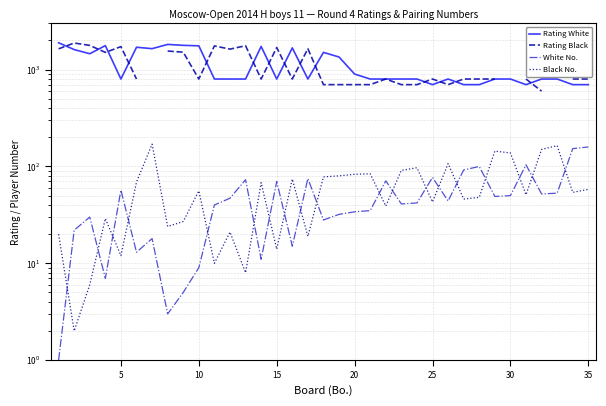

True or false: Black No. and Rating Black cross at least once.

False